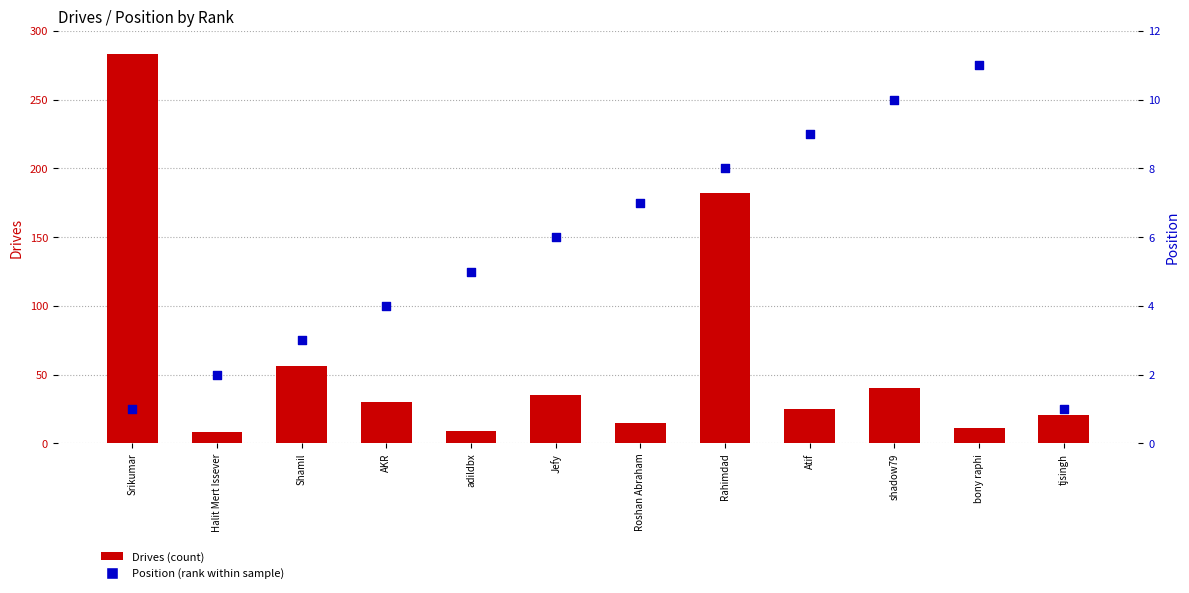

Which series reaches the maximum Y coordinate?

Drives